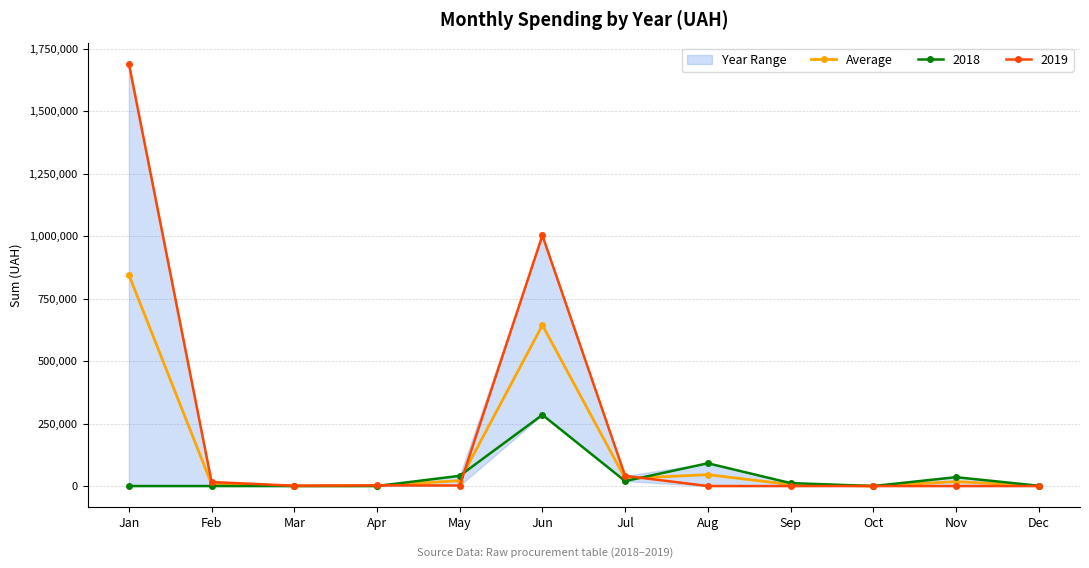

At which category does the chart reach its peak across all series?

Jan